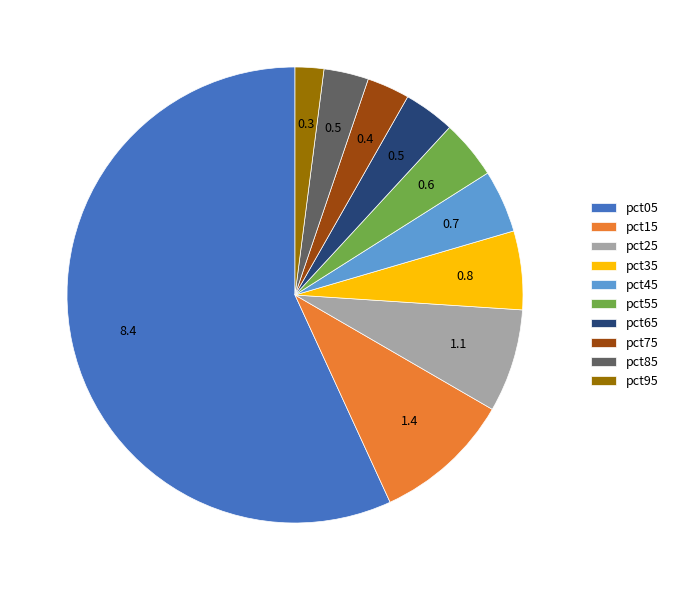

Combined, do pct65 and pct85 account for over 50%?

No